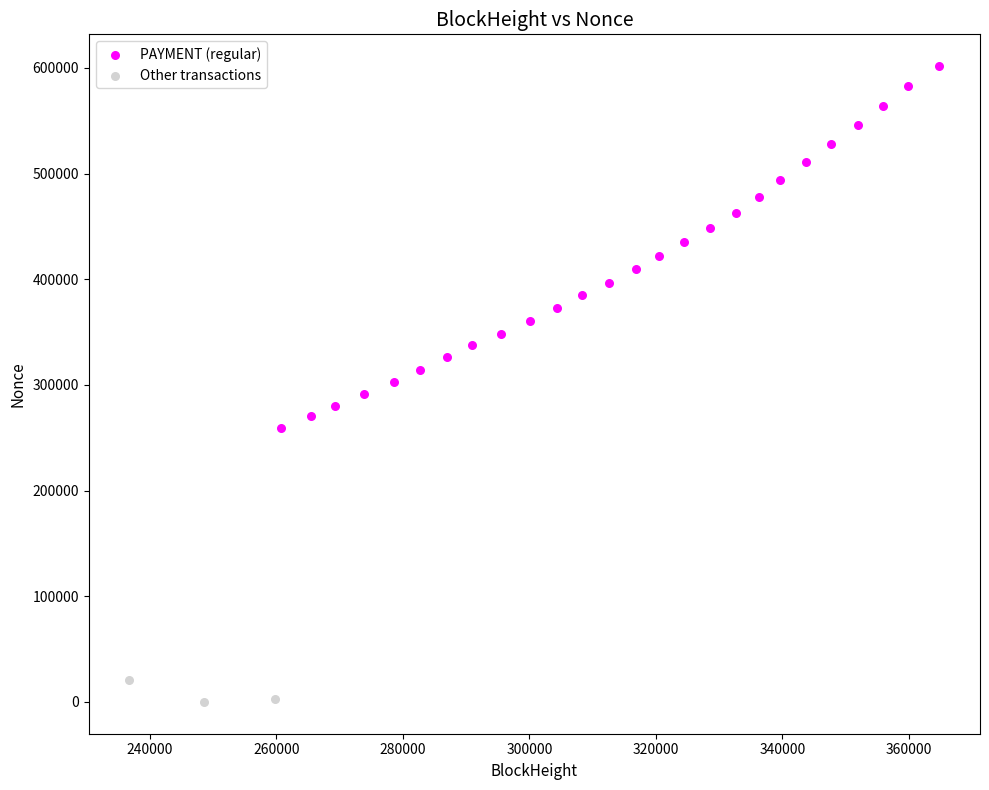

Which series reaches the minimum Y coordinate?

Other transactions